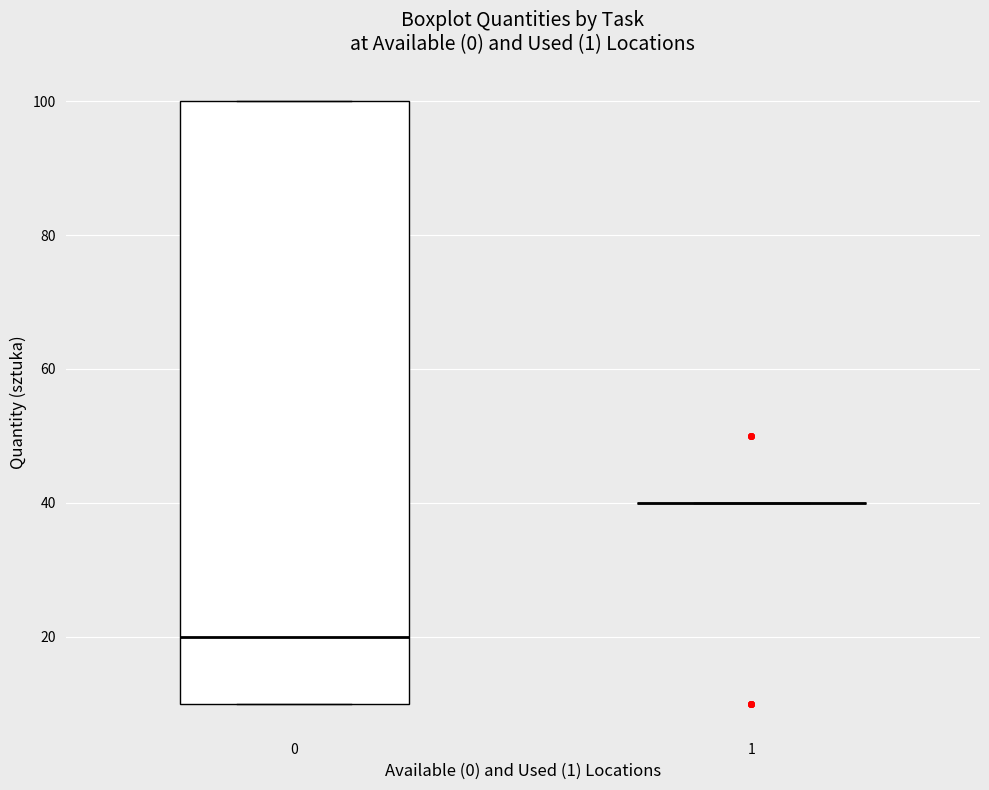

Reading left to right, transcribe this box plot: for each box, give where its median line is, the range the box spans, and where its two whiskers end, as read against the y-axis. The values are not printed on the chart, so give them approximately, as read against the axis.

0: median 20, box 10 to 100, whiskers 10 to 100
1: box collapsed to a line at 40, whiskers 40 to 40